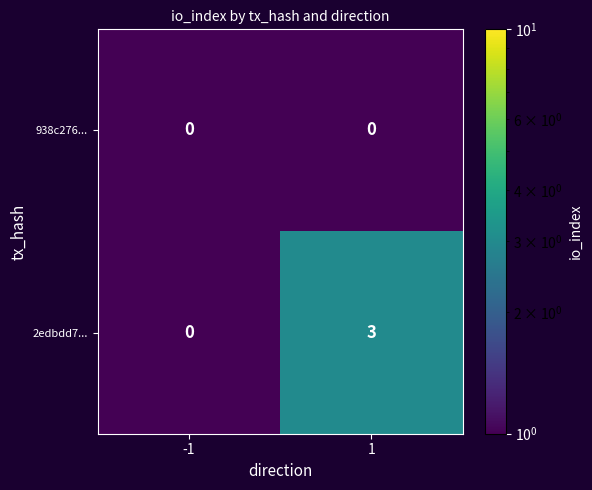

The value of 2edbdd7... at 1 is 4. True or false?

False